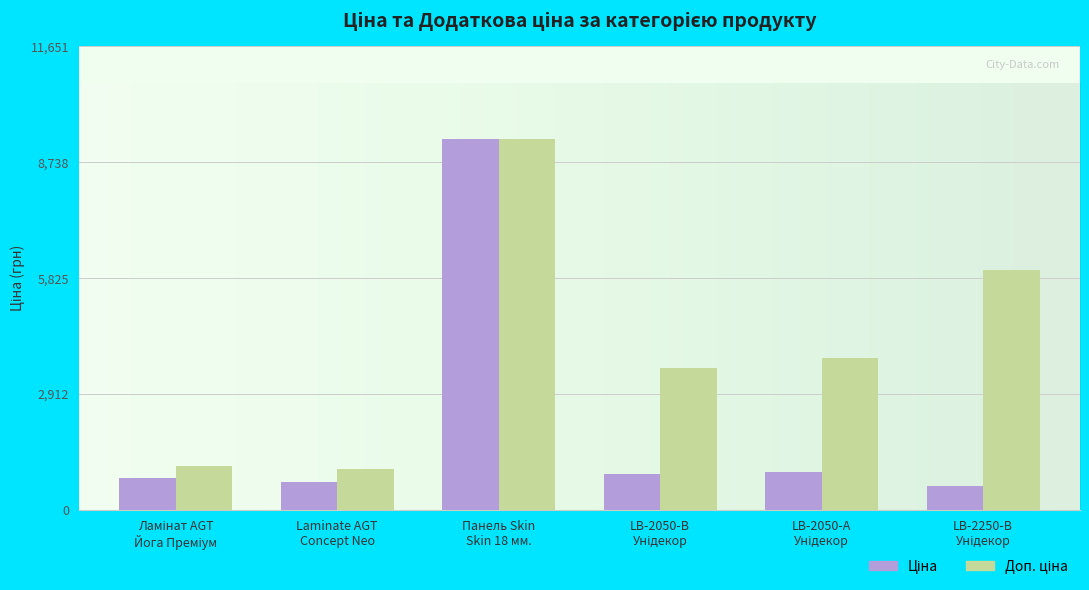

Count the number of categories in the chart.

6